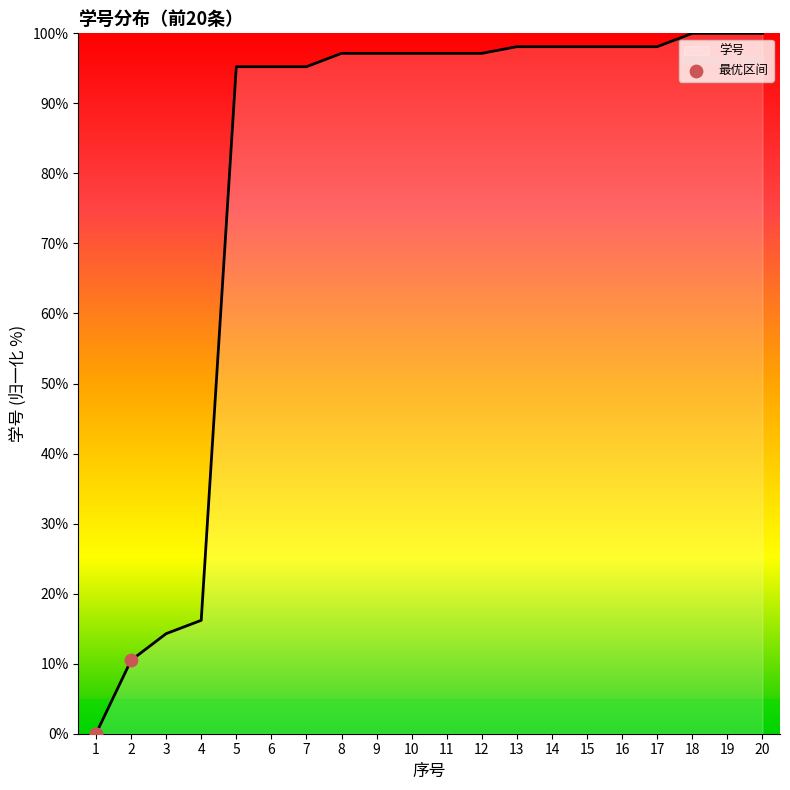

What is the change in value from 11 to 13?

+1.0